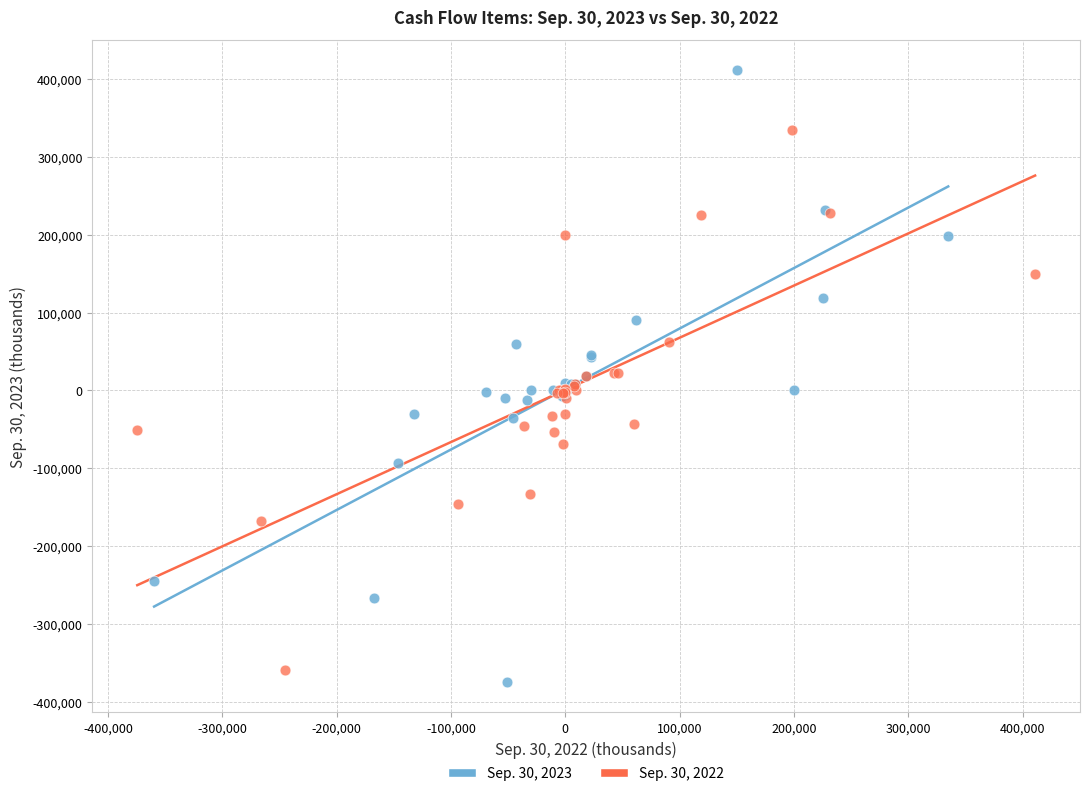

Which series has the largest Y range (max minus min)?

Sep. 30, 2023